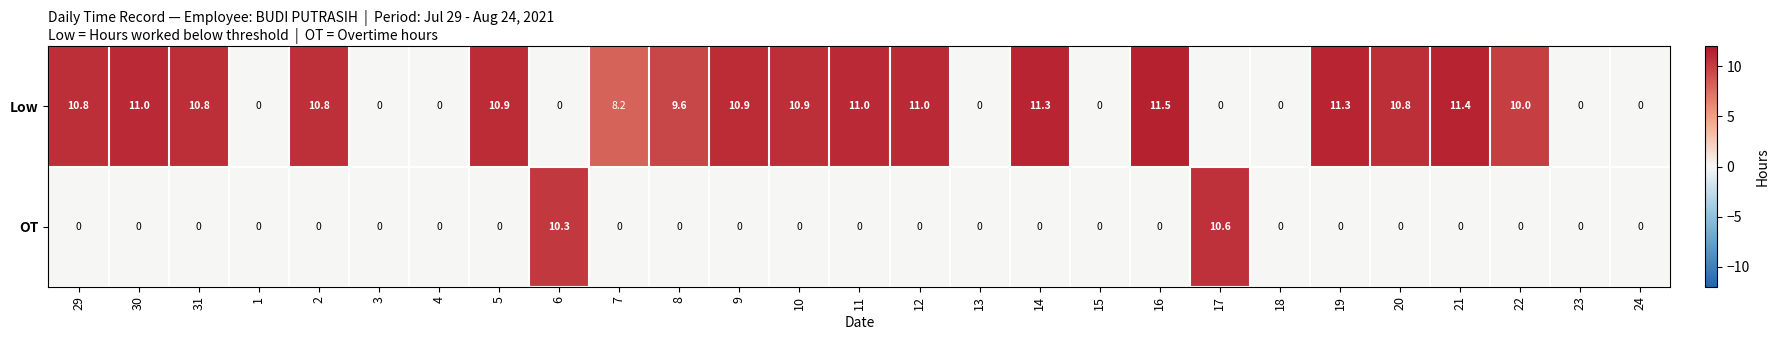

Rank the series by their average value, from highest to lowest.

Low, OT